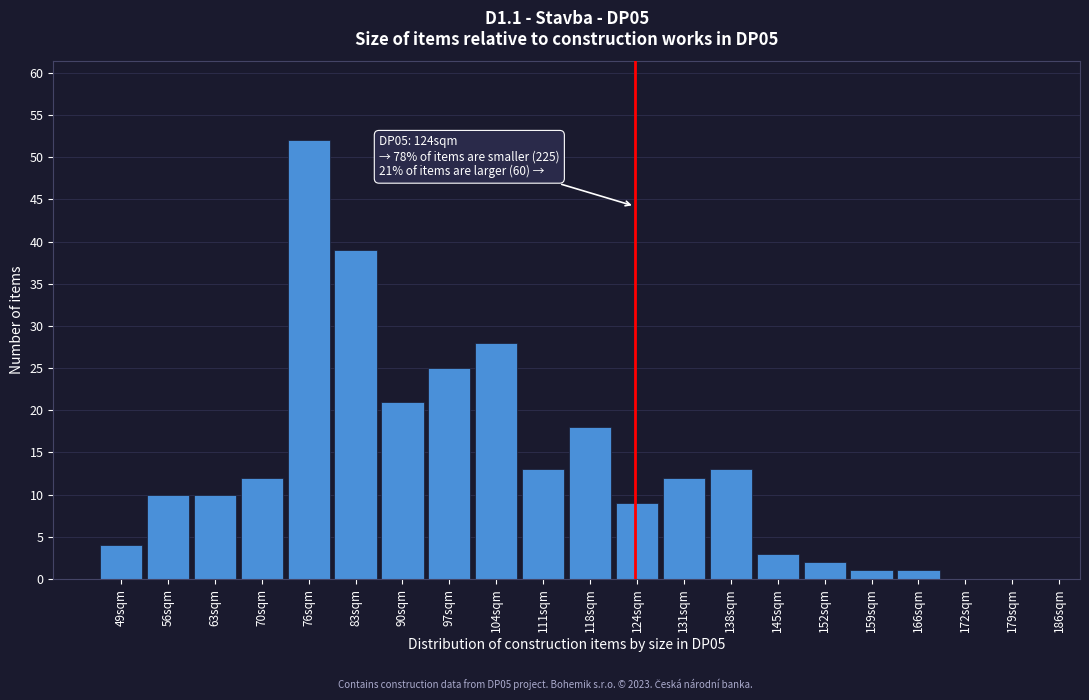

Reading left to right, list all the values displayed in this chart.

49sqm=4	56sqm=10	63sqm=10	70sqm=12	76sqm=52	83sqm=39	90sqm=21	97sqm=25	104sqm=28	111sqm=13	118sqm=18	124sqm=9	131sqm=12	138sqm=13	145sqm=3	152sqm=2	159sqm=1	166sqm=1	172sqm=0	179sqm=0